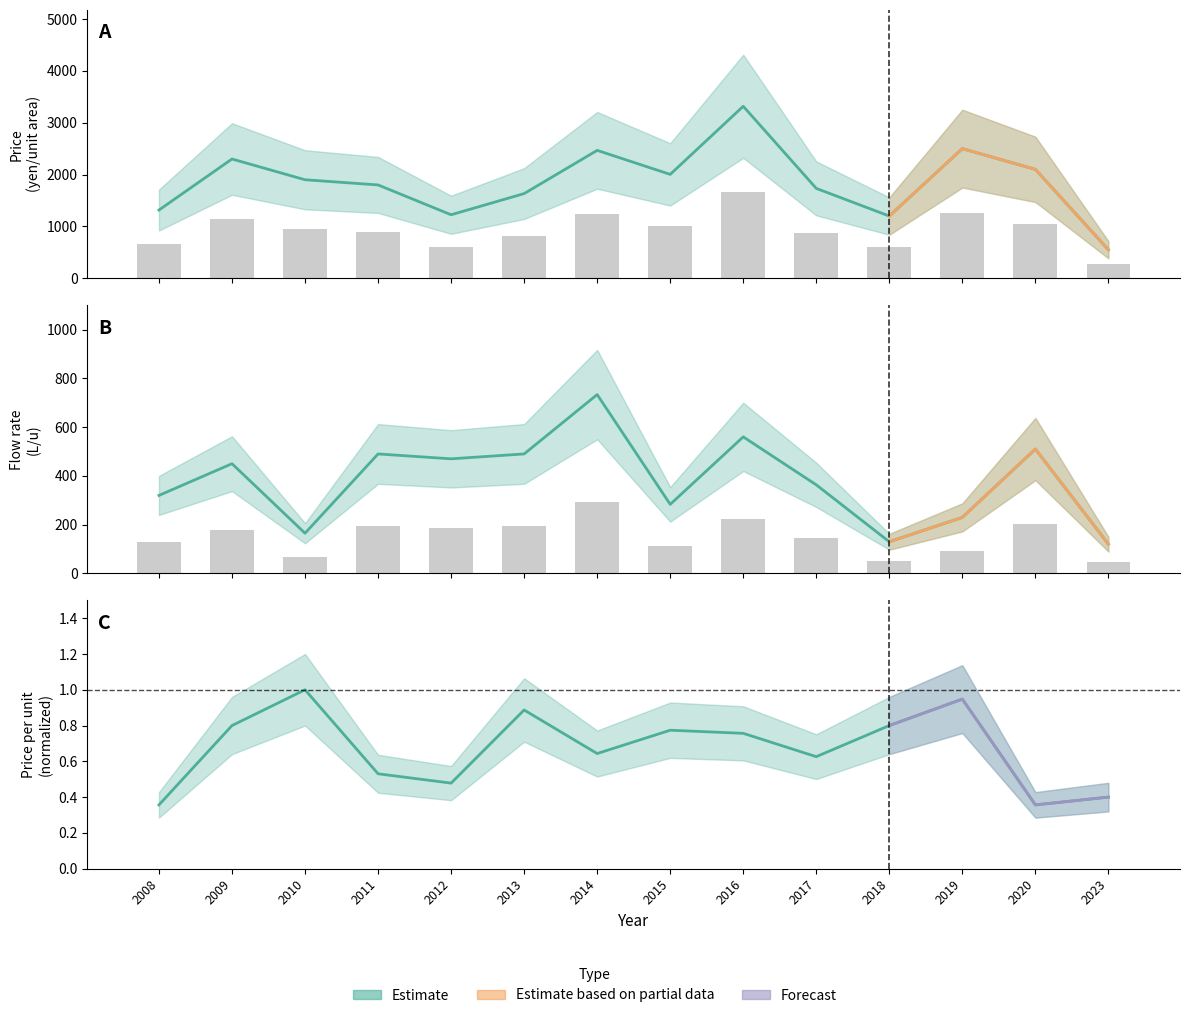

What is the difference between the second highest and second lowest values in the Flow rate (L/u) series?

430.0